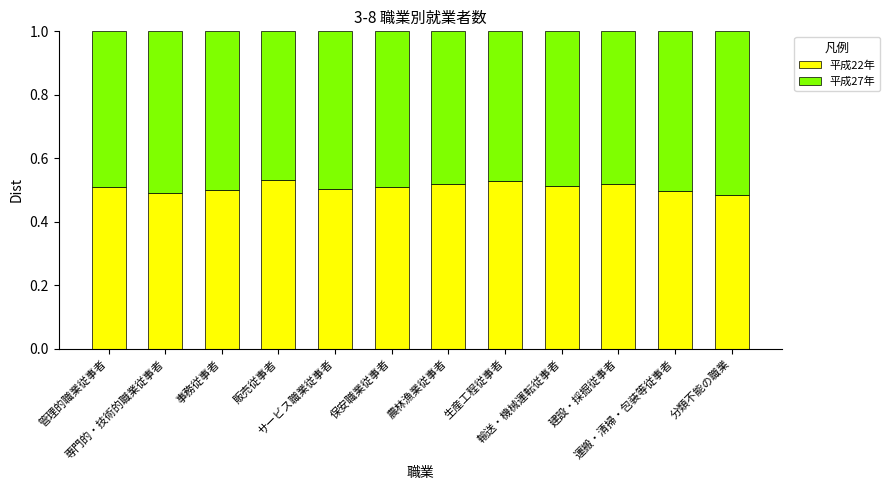

What is the sum of all 平成22年 values?

6.1